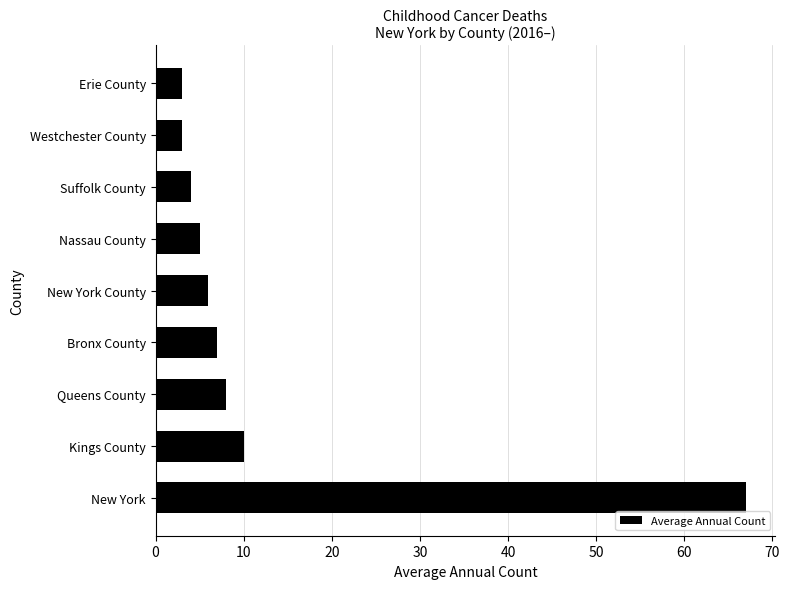

What is the greatest value displayed?

67